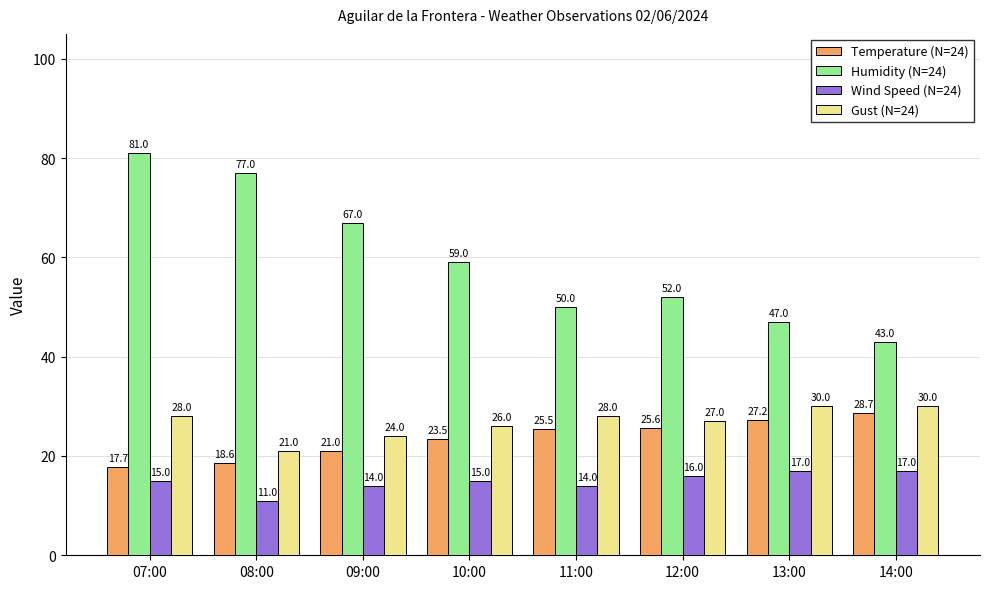

At which category is the sum across all series the highest?

07:00